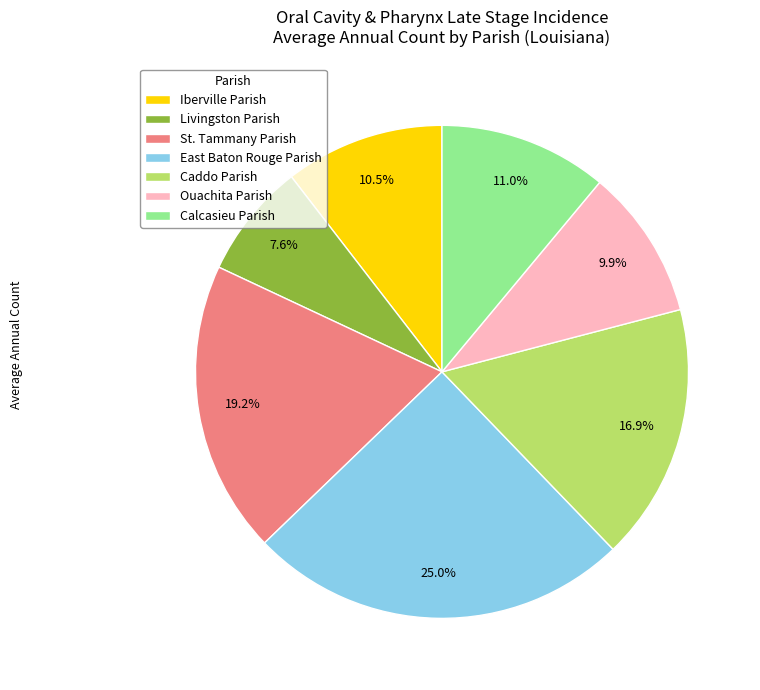

To the nearest percent, what is the average slice percentage?

14%